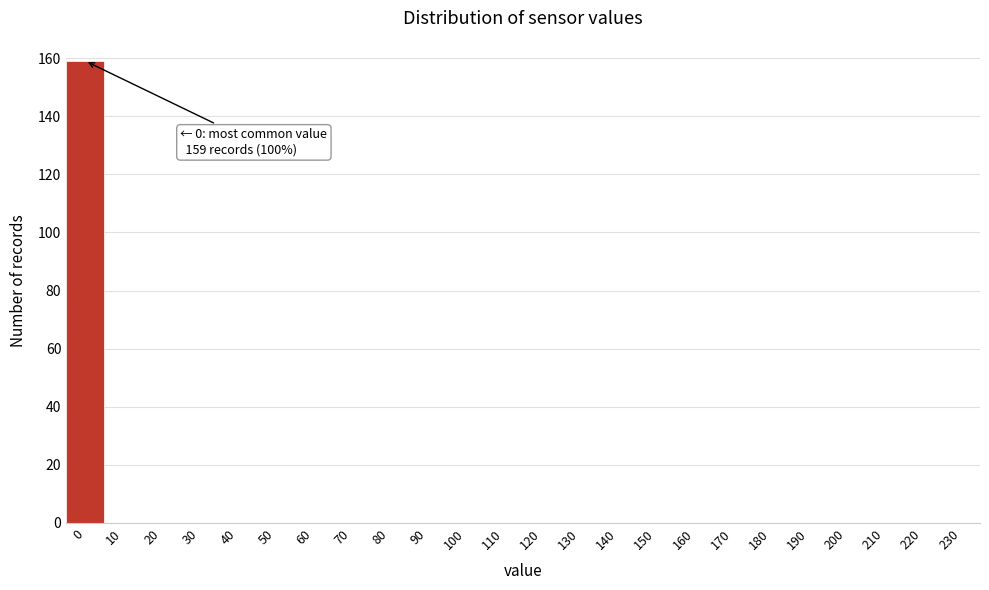

Reading left to right, transcribe all the data shown in this chart.

0=159	10=0	20=0	30=0	40=0	50=0	60=0	70=0	80=0	90=0	100=0	110=0	120=0	130=0	140=0	150=0	160=0	170=0	180=0	190=0	200=0	210=0	220=0	230=0